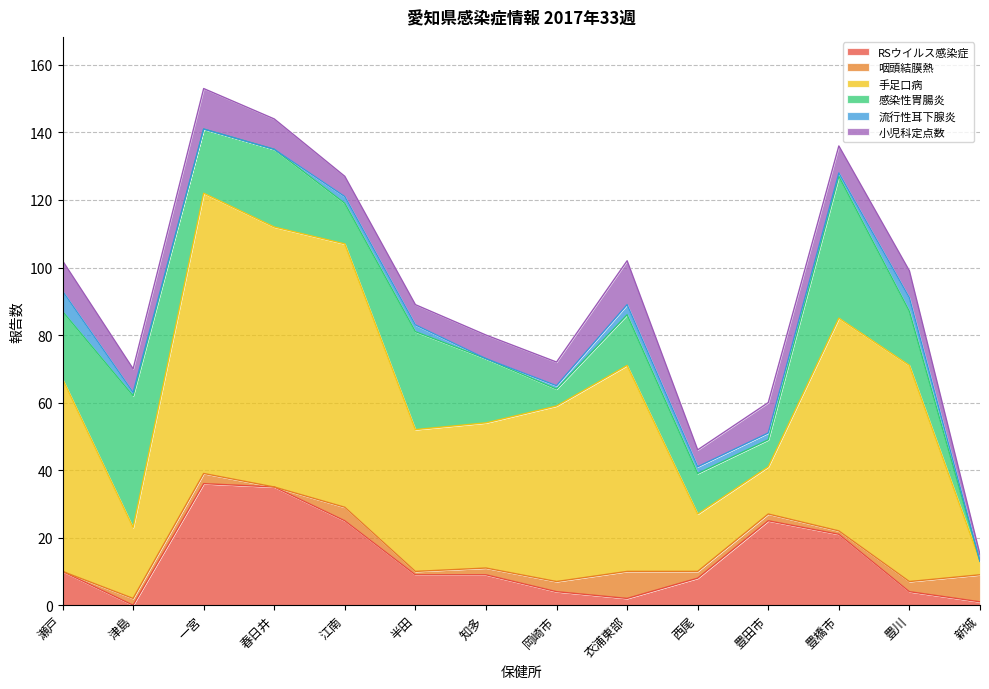

What is the total value across all series at 豊橋市?

136